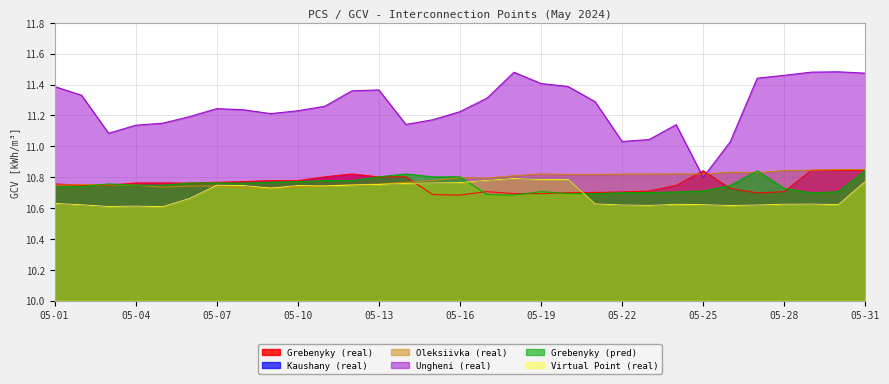

How many distinct data groups are displayed?

6